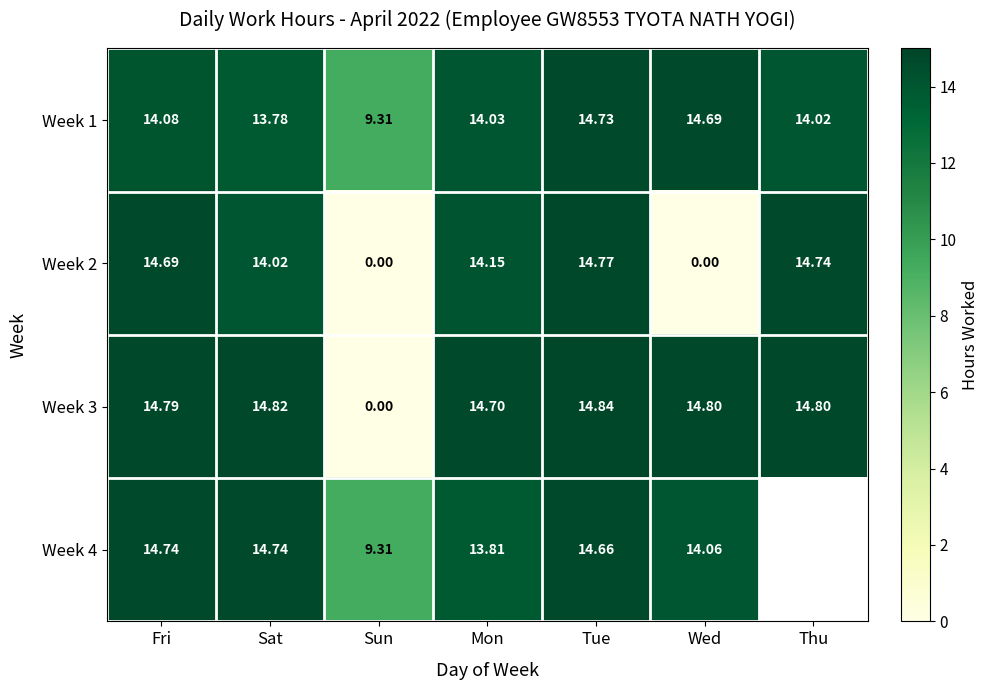

Is the value of Week 4 at Sat greater than the value of Week 2 at Sun?

Yes